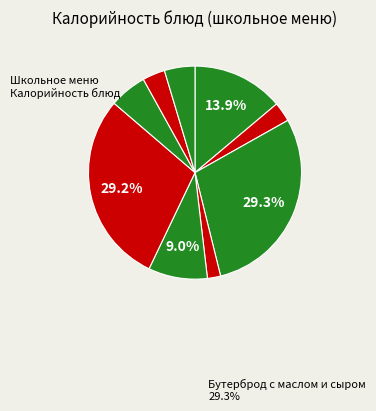

What is the largest slice in the pie chart?

Бутерброд с маслом и сыром